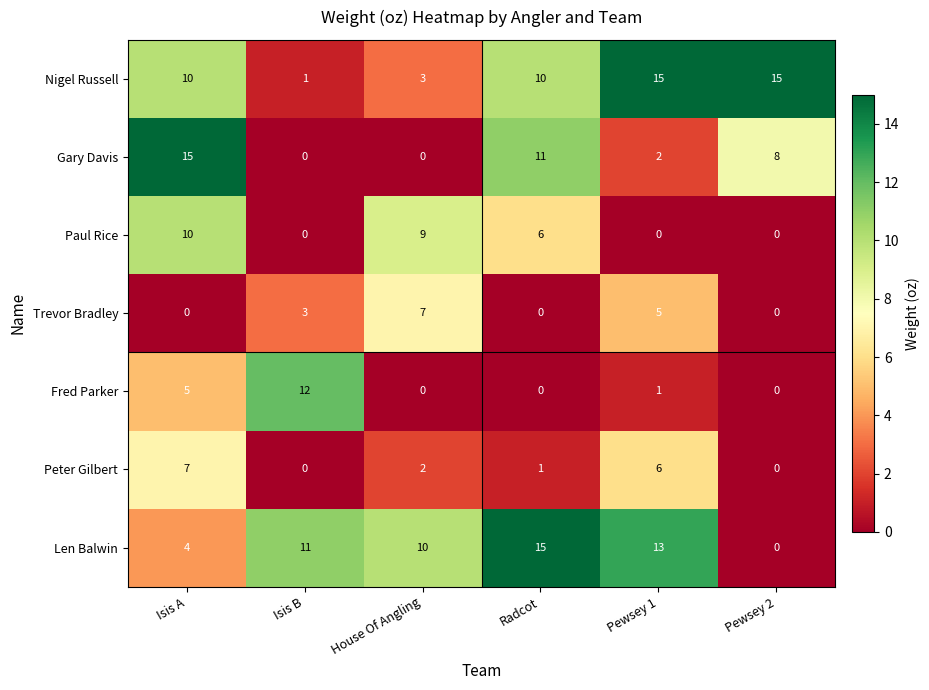

What is the difference between the highest and lowest values at Radcot?

15